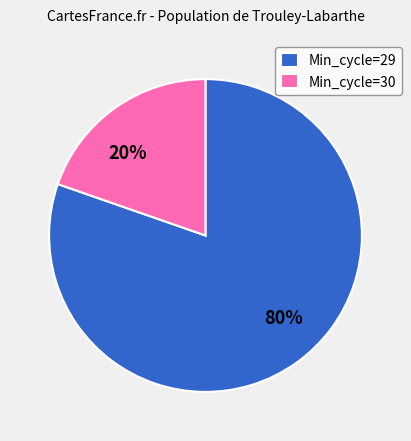

True or false: 80% accounts for 89% of the total.

False